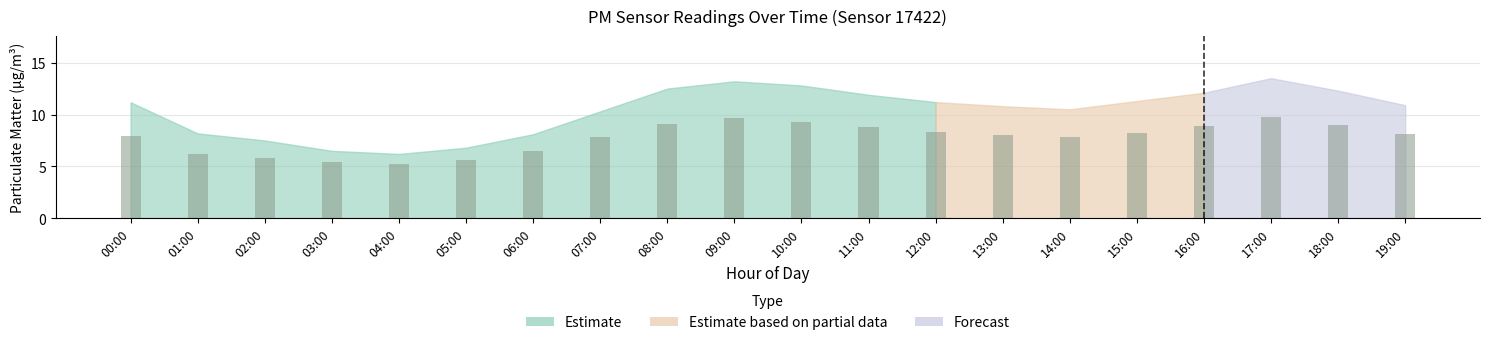

What is the average value of the P2 series?

7.8